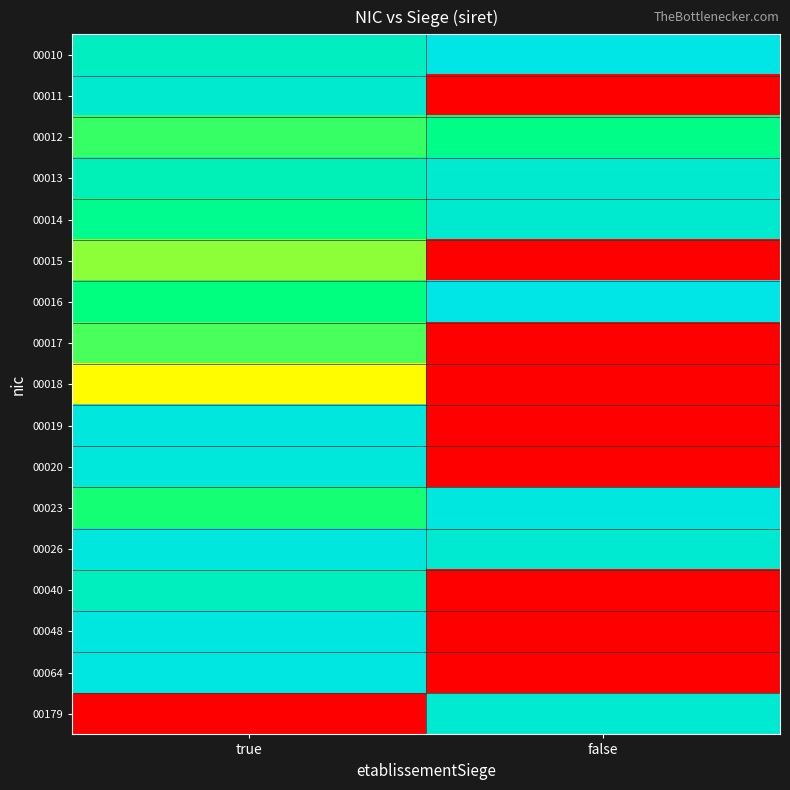

Rank the series by their maximum value, from lowest to highest.

00018, 00015, 00017, 00012, 00040, 00013, 00014, 00011, 00179, 00020, 00026, 00019, 00023, 00048, 00064, 00010, 00016